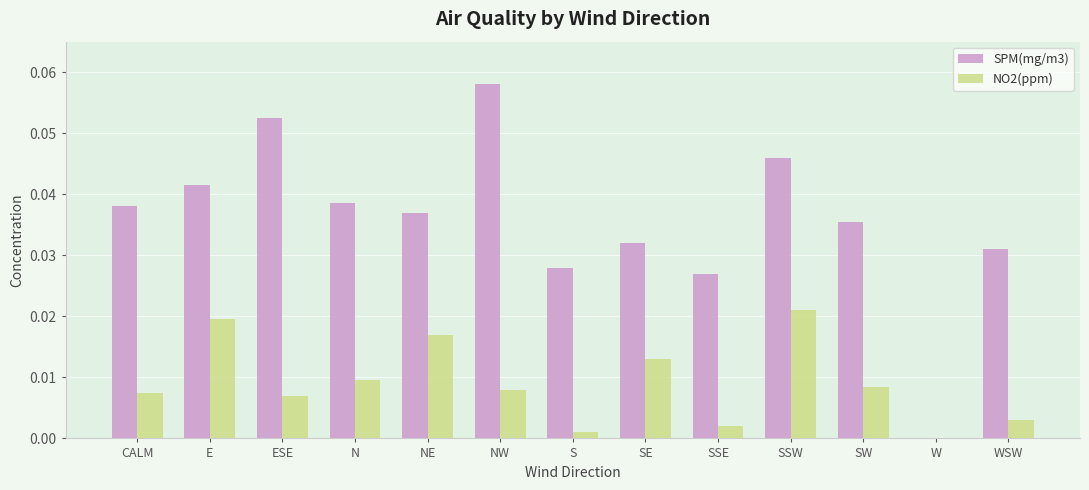

The value of NO2(ppm) at N is 0.0. True or false?

True